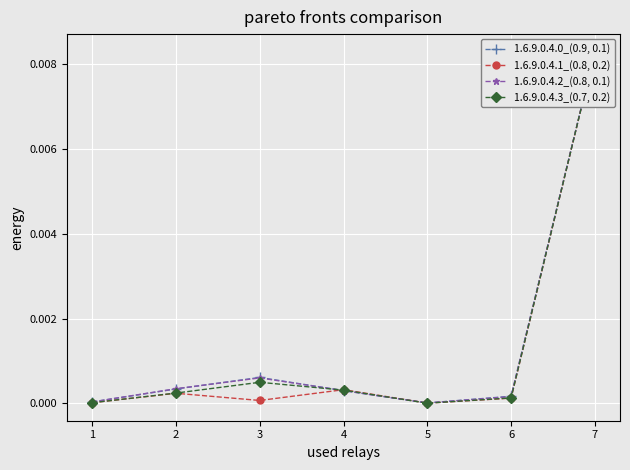

How many times do 1.6.9.0.4.0_(0.9, 0.1) and 1.6.9.0.4.2_(0.8, 0.1) cross each other?

3